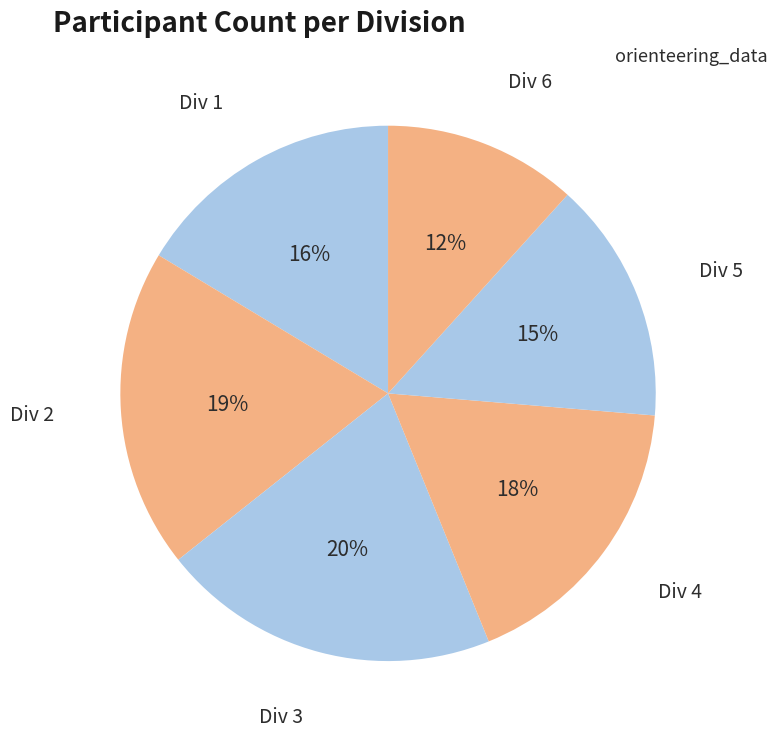

Count the number of slices in the pie.

6